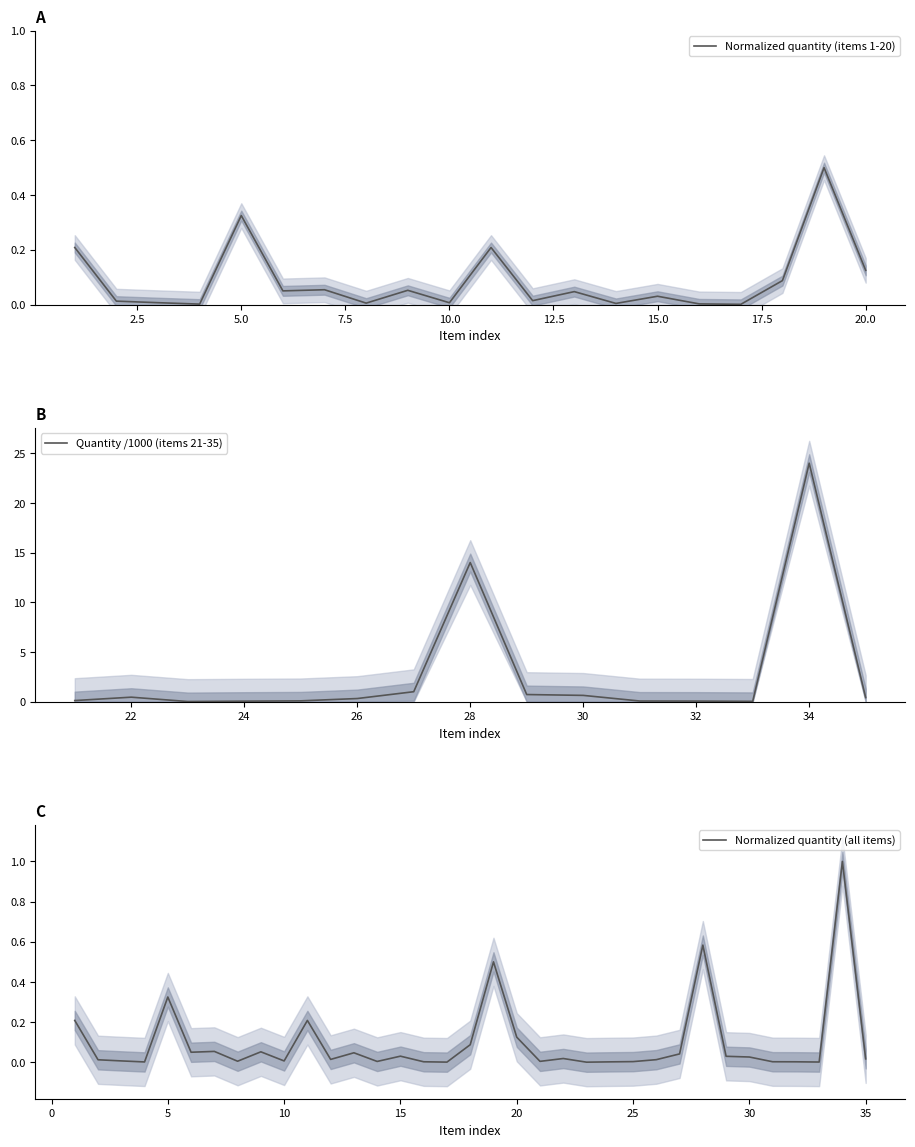

List the labels in order of value, largest first.

19, 5, 1, 11, 20, 18, 7, 9, 6, 13, 15, 12, 2, 3, 10, 8, 14, 16, 4, 17